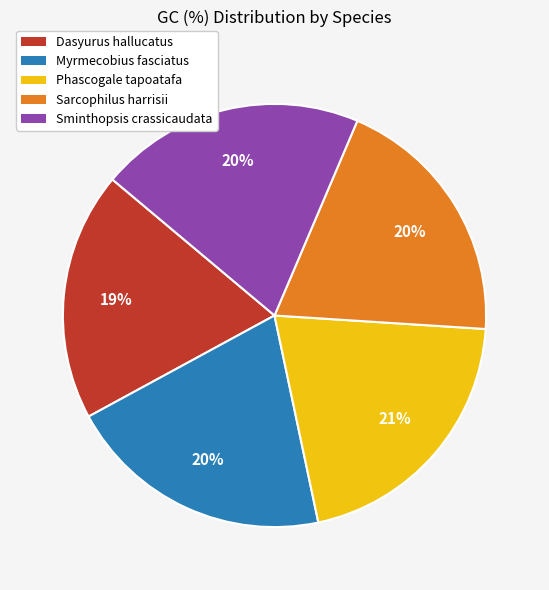

What percentage is the Myrmecobius fasciatus slice, to the nearest percent?

20%